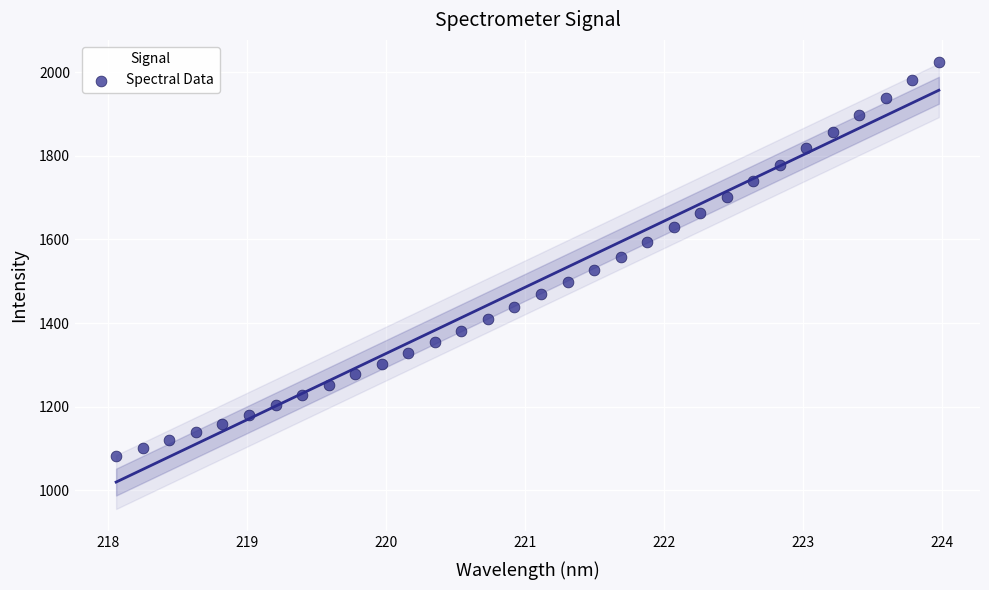

What is the range of X values (max minus min)?

5.9